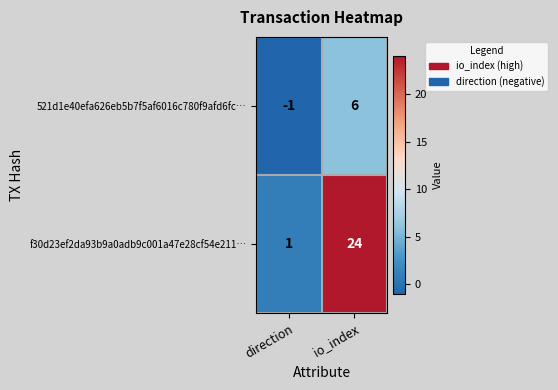

The value of f30d23ef2da93b9a0adb9c001a47e28cf54e211… at io_index is 24. True or false?

True